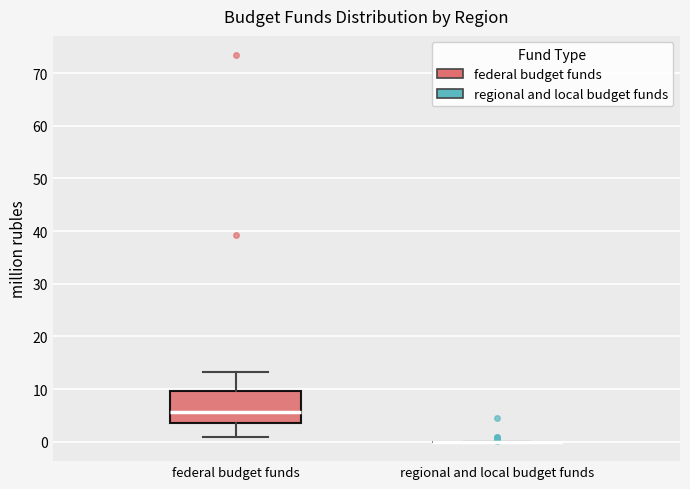

Reading left to right, read every box against the y-axis: the position of its median line, the range the box covers, and the ends of its whiskers. The values are not printed on the chart, so give them approximately, as read against the axis.

federal budget funds: median 6, box 4 to 10, whiskers 1 to 13
regional and local budget funds: box collapsed to a line at 0, whiskers 0 to 0